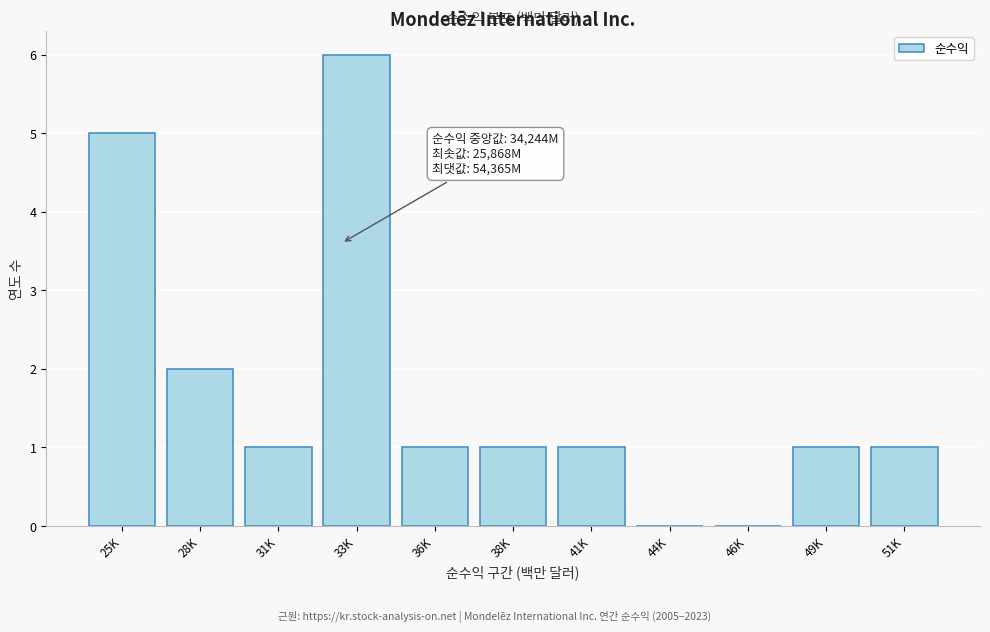

Reading left to right, transcribe all the data shown in this chart.

25K=5	28K=2	31K=1	33K=6	36K=1	38K=1	41K=1	44K=0	46K=0	49K=1	51K=1